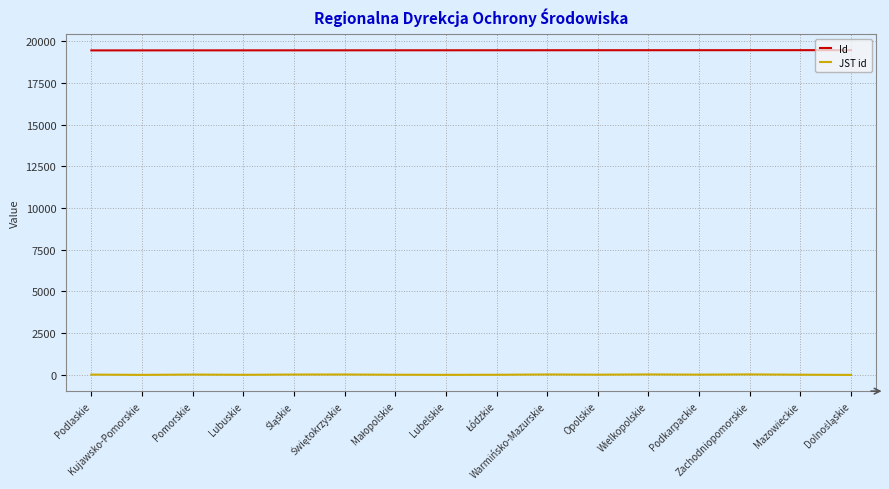

Which series has the largest range (max minus min)?

JST id